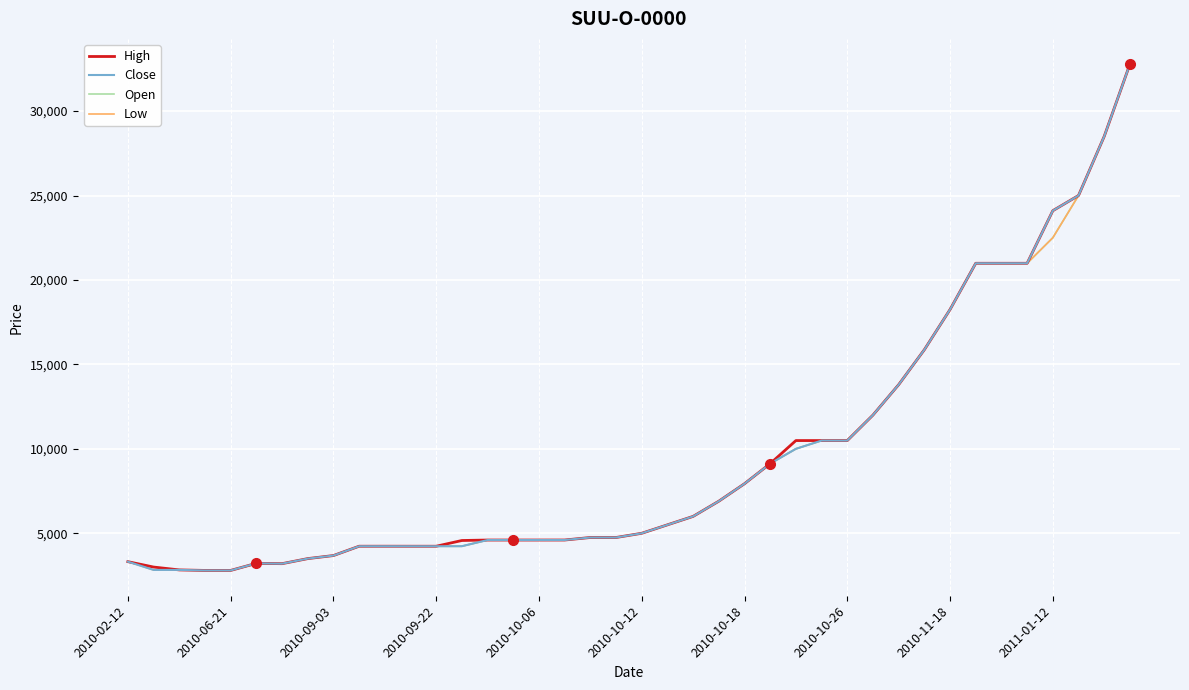

What is the minimum value for Low?

2800